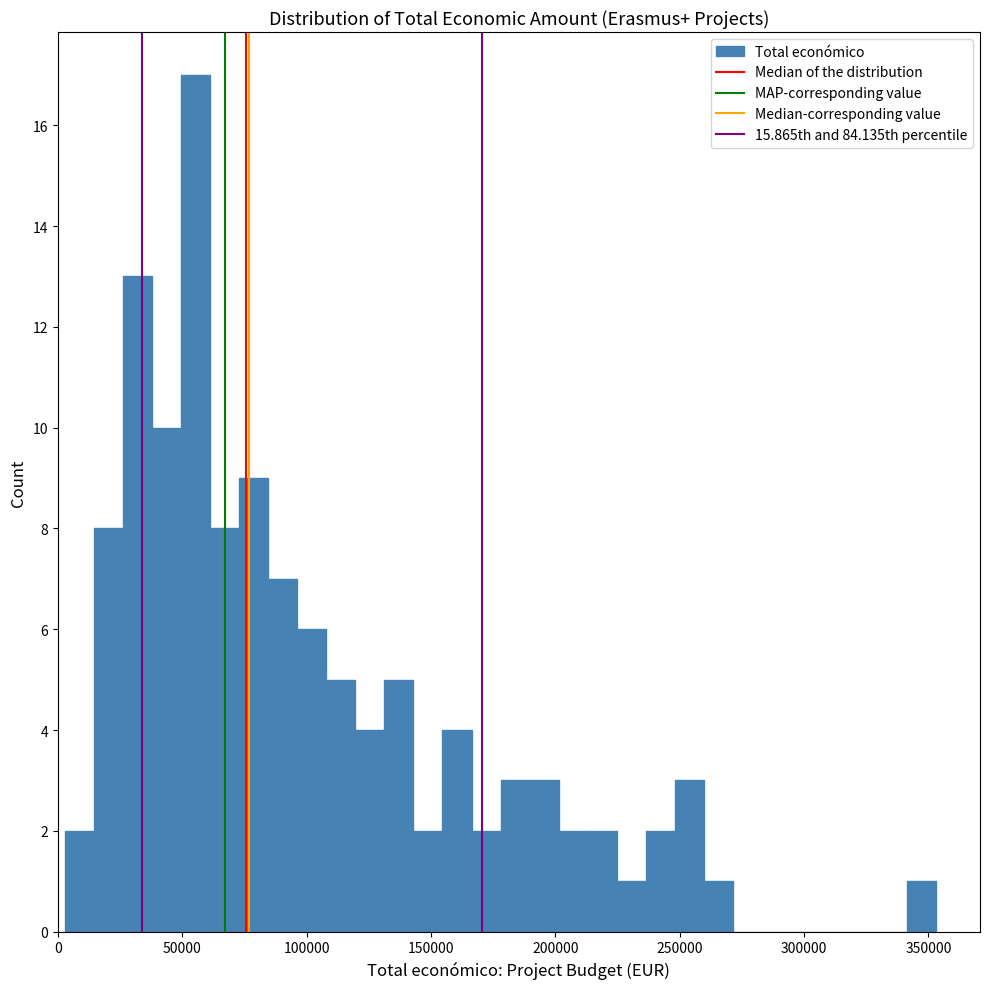

Read against the x-axis, roughly where is the centre of the tallest bar?

55000